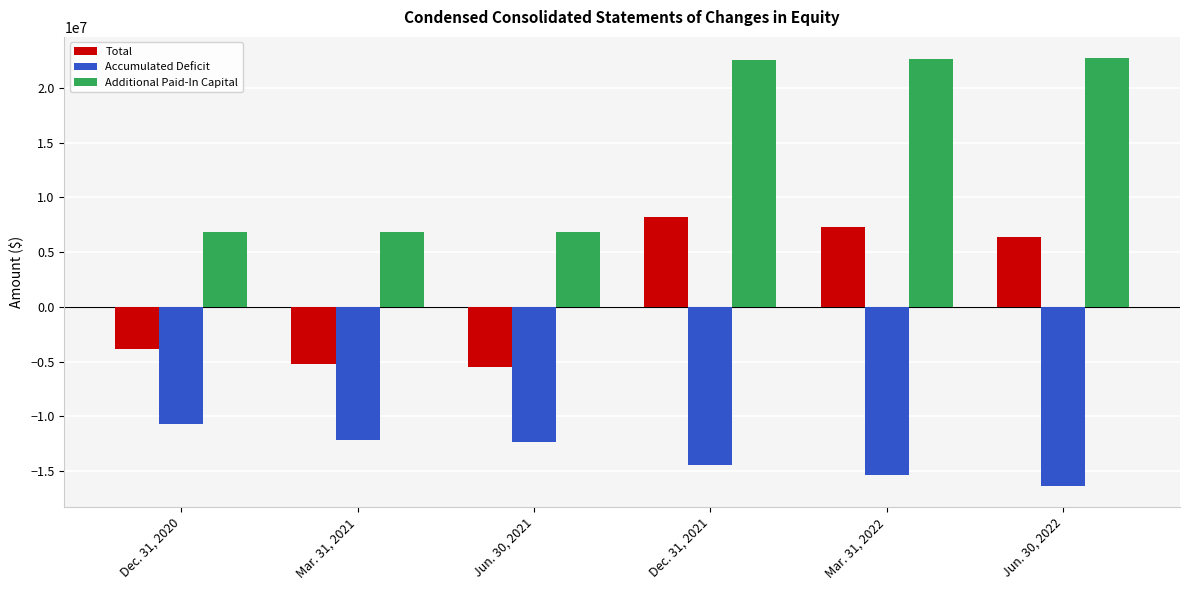

Which label corresponds to the smallest value in the chart?

Jun. 30, 2022